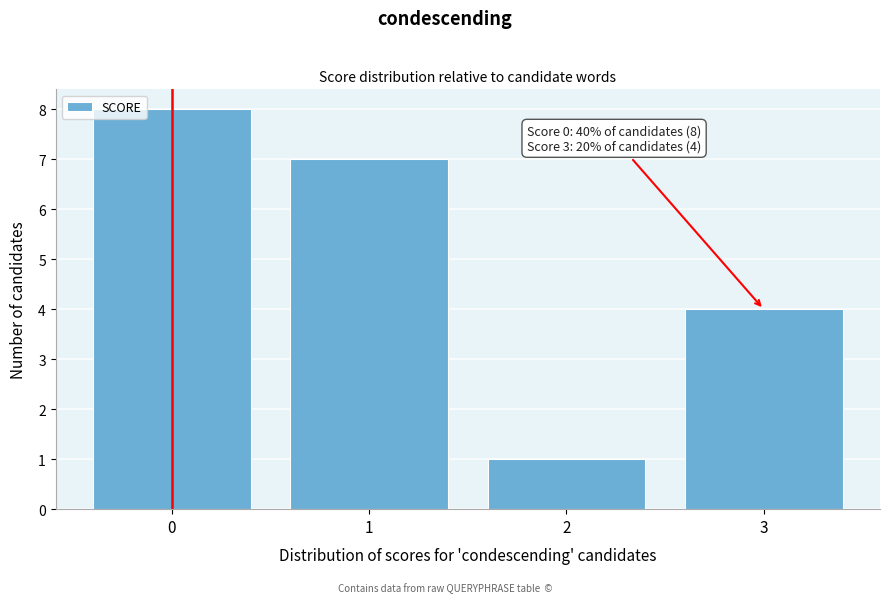

Which range on the x-axis has the tallest bar?

-0.5 to 0.5